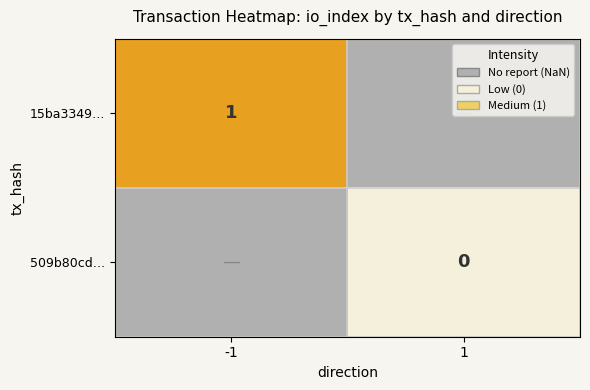

How many data points does each series have?

2